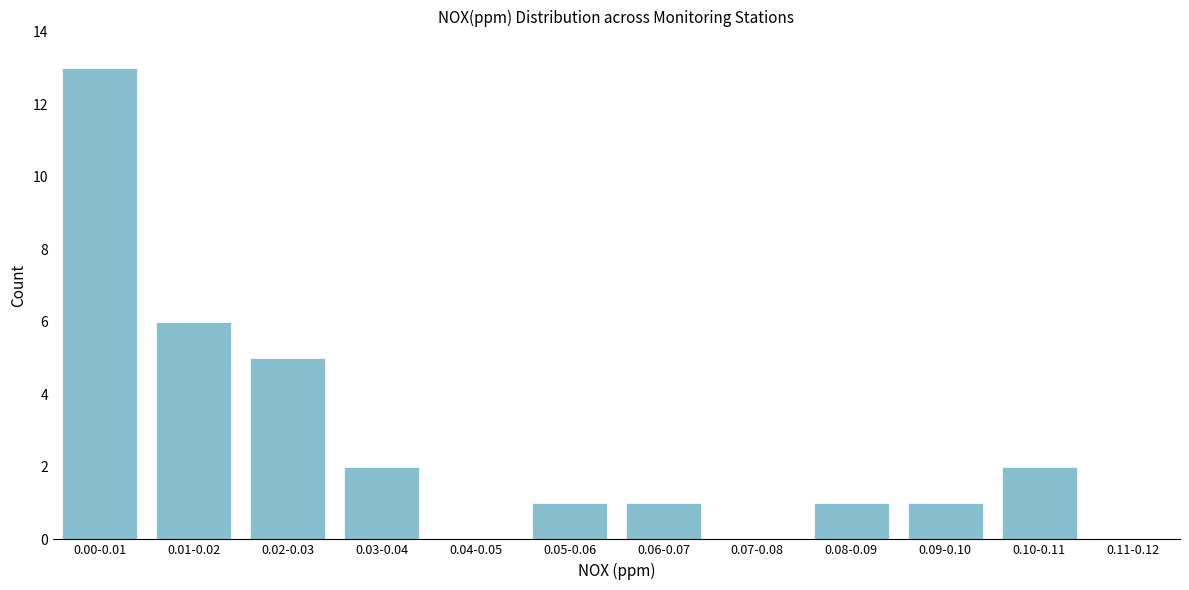

Reading right to left, transcribe all the data shown in this chart.

0.11-0.12=0	0.10-0.11=2	0.09-0.10=1	0.08-0.09=1	0.07-0.08=0	0.06-0.07=1	0.05-0.06=1	0.04-0.05=0	0.03-0.04=2	0.02-0.03=5	0.01-0.02=6	0.00-0.01=13